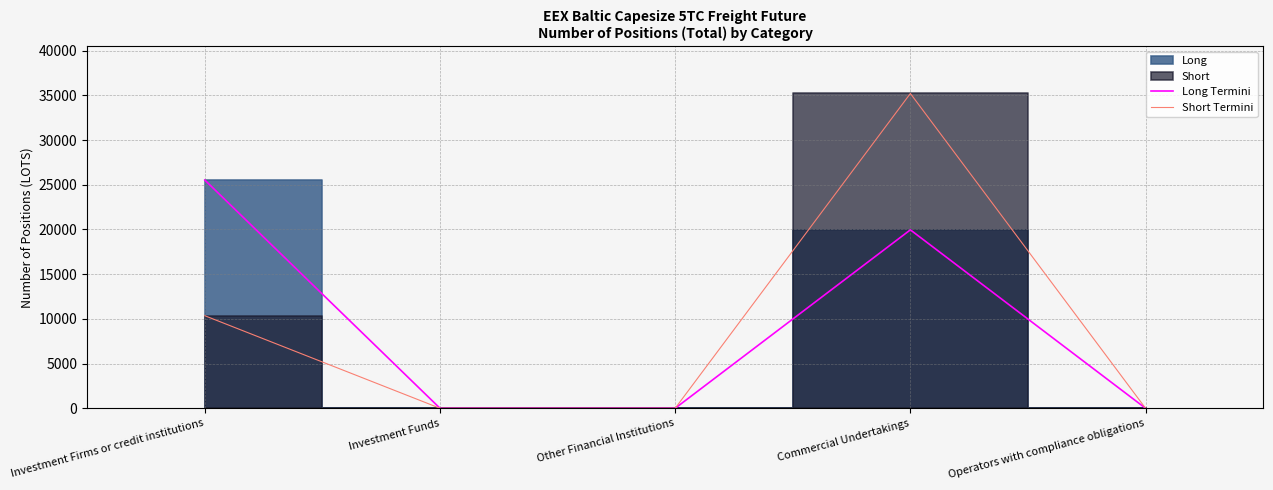

How many data points in Short Termini are above 0?

2